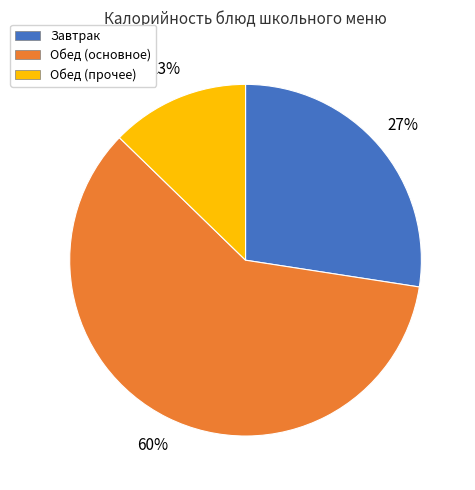

Between Обед (прочее) and Обед (основное), which is larger?

Обед (основное)